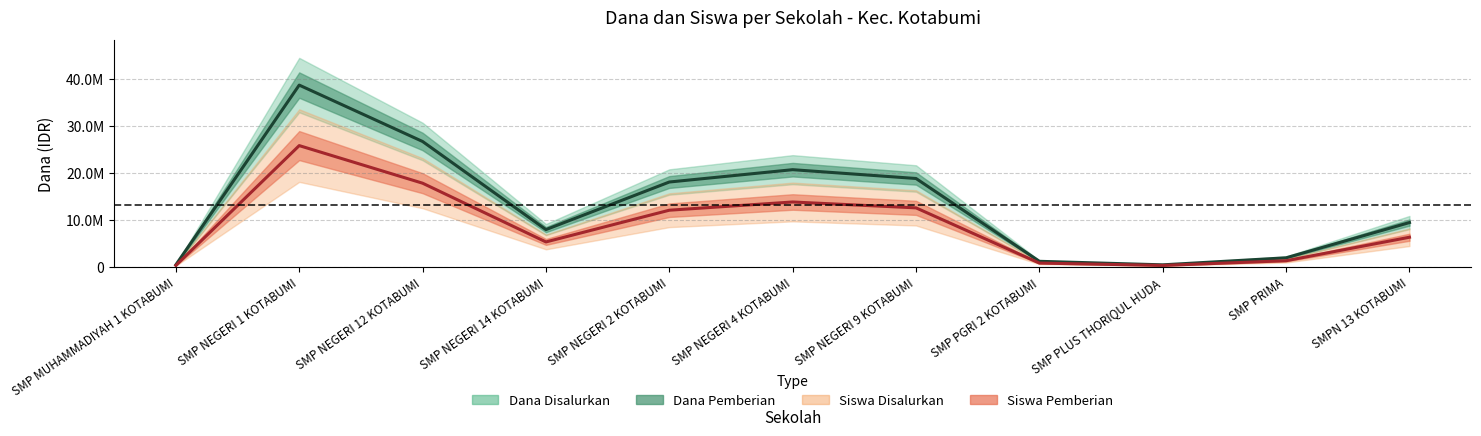

What is the sum of the Dana Pemberian values at SMP PRIMA and SMP NEGERI 2 KOTABUMI?

19875000